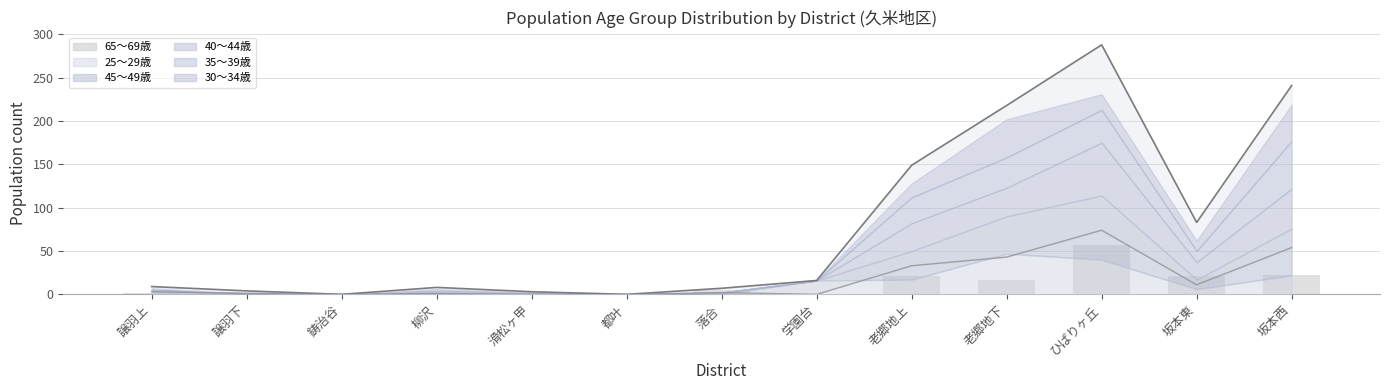

What is the label of the 2nd bar from the left?

譲羽下